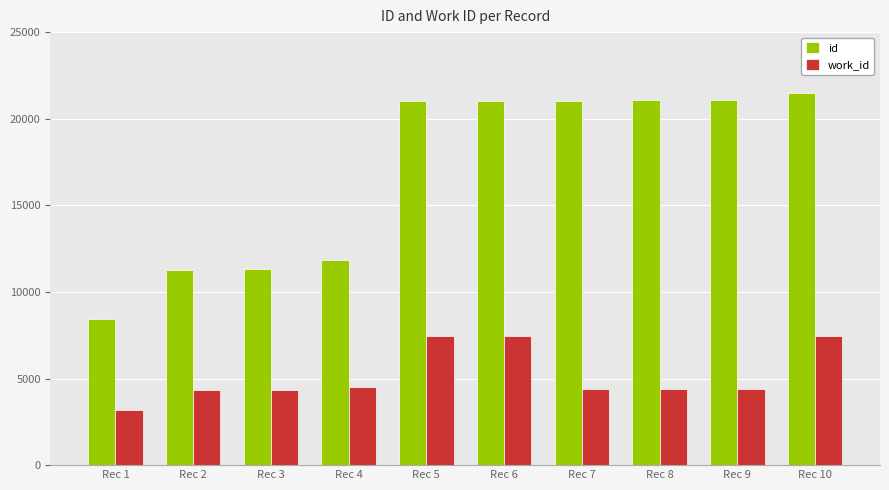

What is the average value of the id series?

16956